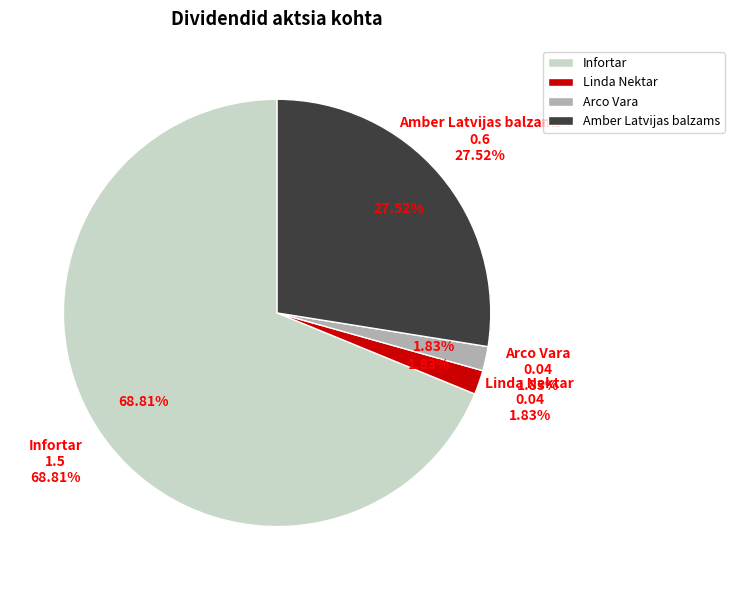

Is it true that Infortar is 82% of the pie?

False